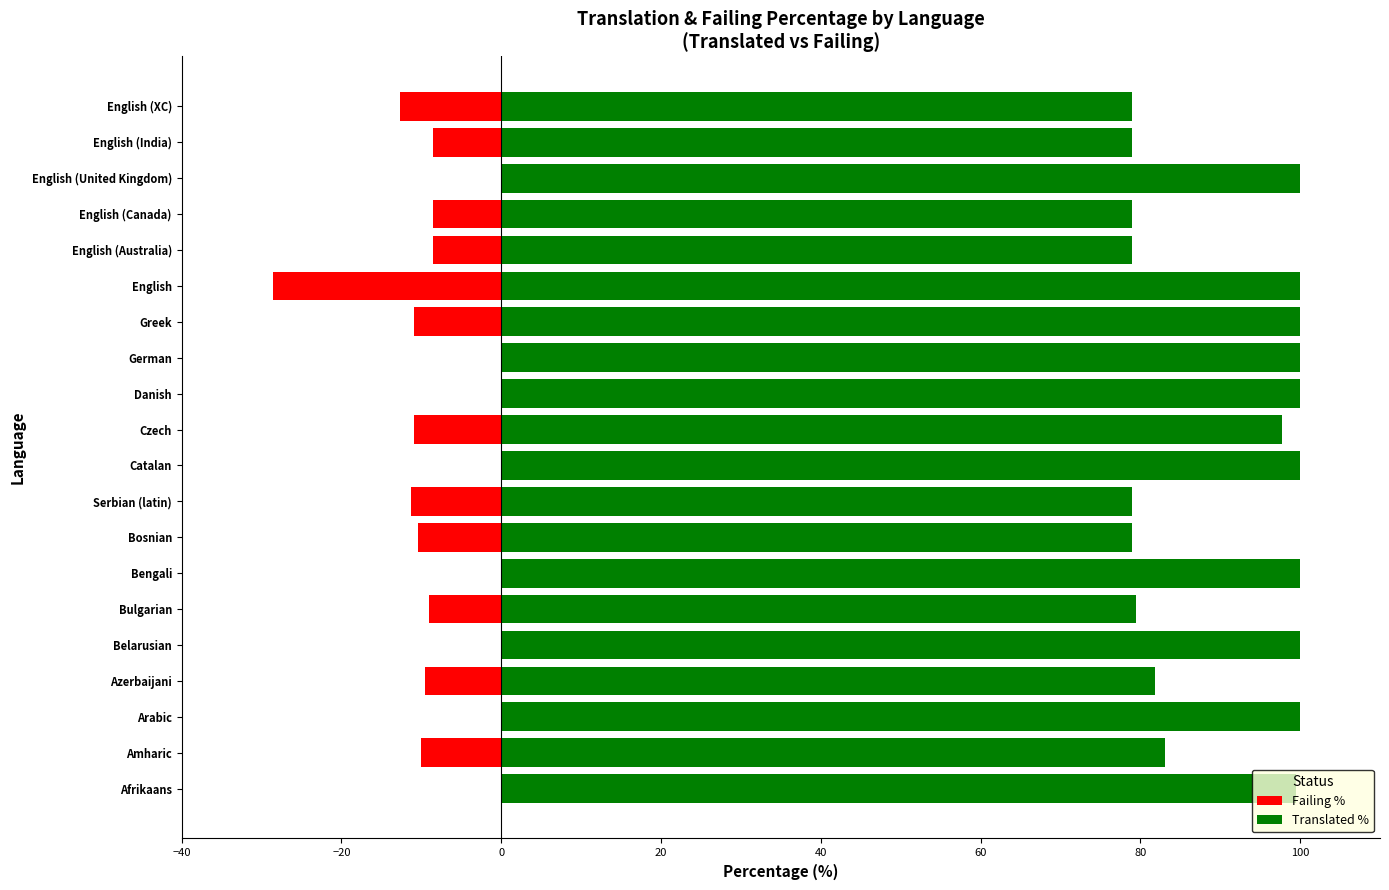

Reading left to right, list all the values displayed in this chart.

Translated %: 99.5	83.1	100.0	81.8	100.0	79.5	100.0	79.0	79.0	100.0	97.7	100.0	100.0	100.0	100.0	79.0	79.0	100.0	79.0	79.0
Failing %: 0.0	-10.0	0.0	-9.5	0.0	-9.0	0.0	-10.4	-11.3	0.0	-10.9	0.0	0.0	-10.9	-28.6	-8.6	-8.6	0.0	-8.6	-12.7